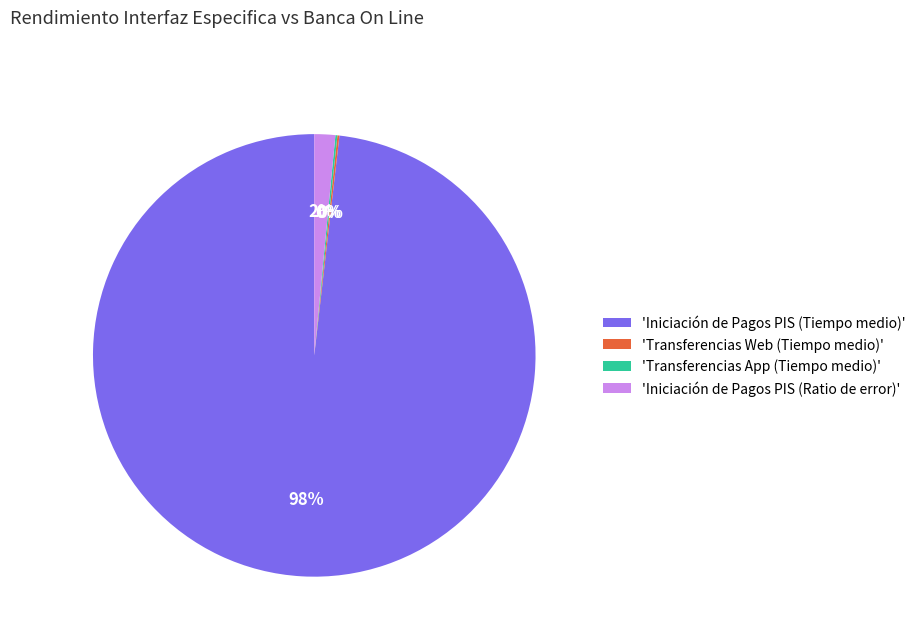

True or false: 'Iniciación de Pagos PIS (Tiempo medio)' accounts for 98% of the total.

True